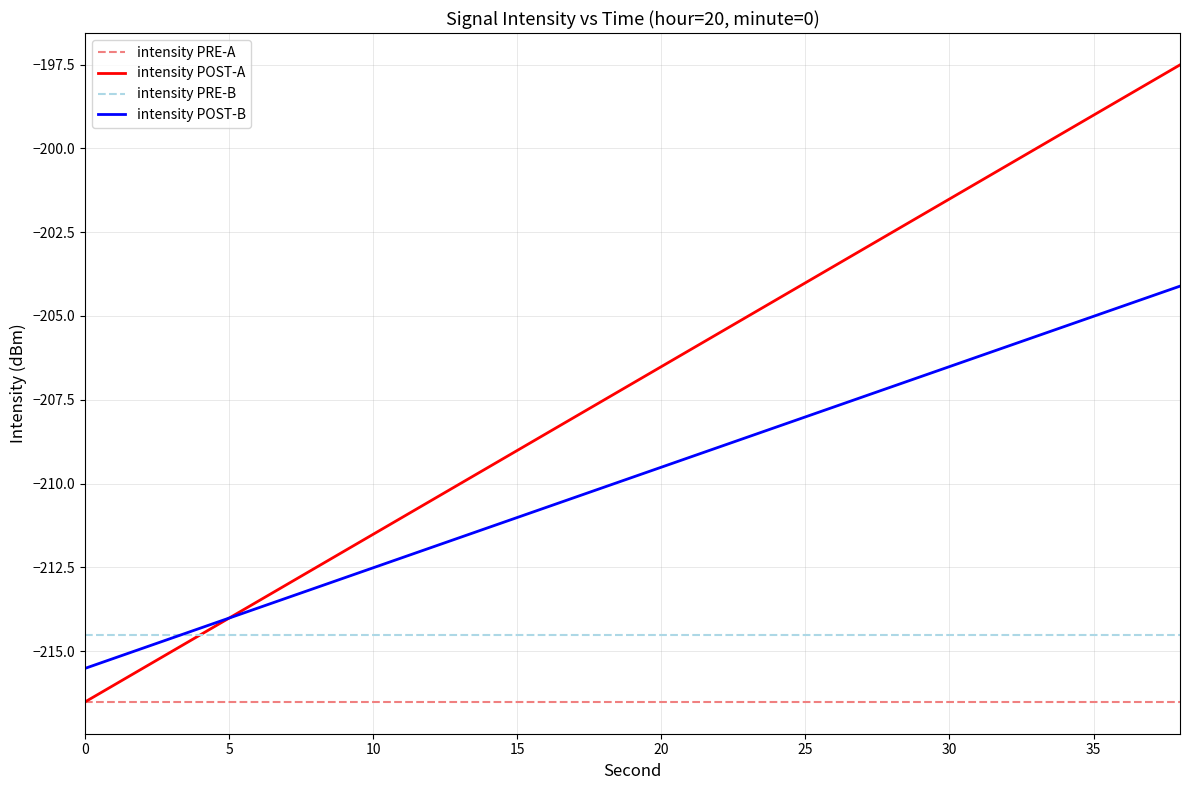

Reading right to left, extract all data points from this chart.

intensity PRE-A: -216.5	-216.5	-216.5	-216.5	-216.5	-216.5	-216.5	-216.5	-216.5	-216.5	-216.5	-216.5	-216.5	-216.5	-216.5	-216.5	-216.5	-216.5	-216.5	-216.5
intensity POST-A: -197.5	-198.5	-199.5	-200.5	-201.5	-202.5	-203.5	-204.5	-205.5	-206.5	-207.5	-208.5	-209.5	-210.5	-211.5	-212.5	-213.5	-214.5	-215.5	-216.5
intensity PRE-B: -214.5	-214.5	-214.5	-214.5	-214.5	-214.5	-214.5	-214.5	-214.5	-214.5	-214.5	-214.5	-214.5	-214.5	-214.5	-214.5	-214.5	-214.5	-214.5	-214.5
intensity POST-B: -204.1	-204.7	-205.3	-205.9	-206.5	-207.1	-207.7	-208.3	-208.9	-209.5	-210.1	-210.7	-211.3	-211.9	-212.5	-213.1	-213.7	-214.3	-214.9	-215.5